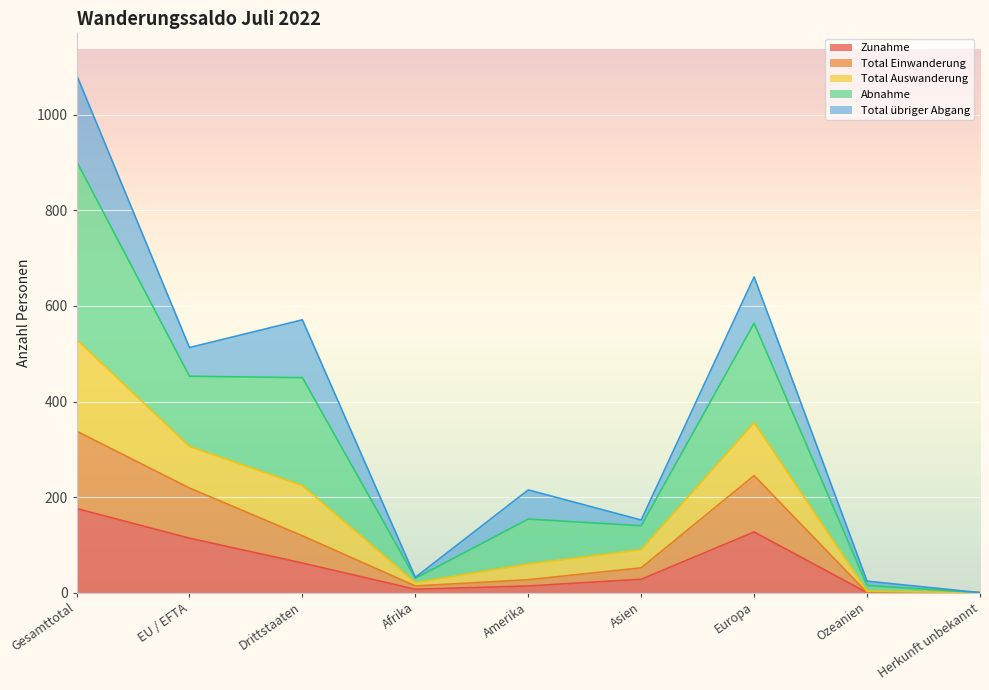

At which label does Zunahme reach its peak?

Gesamttotal